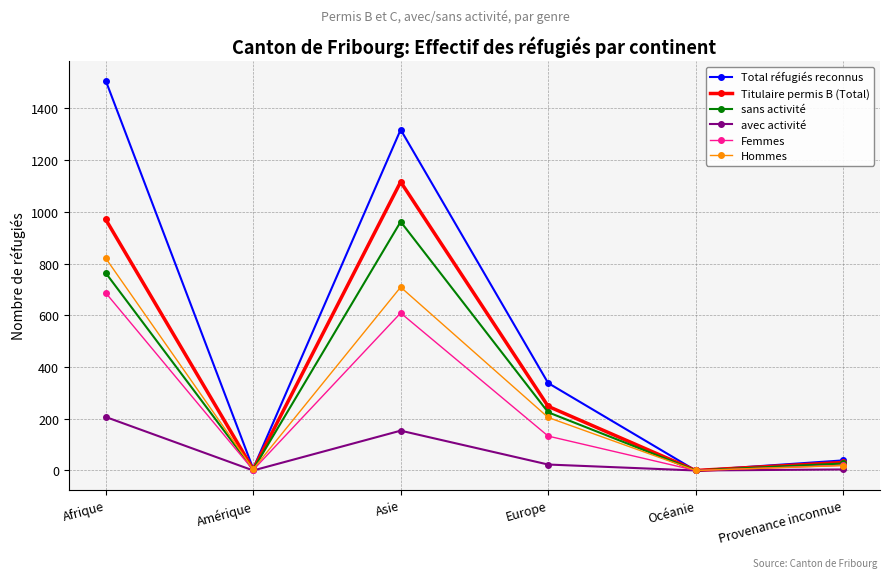

True or false: Femmes has a value of 687 at Afrique.

True